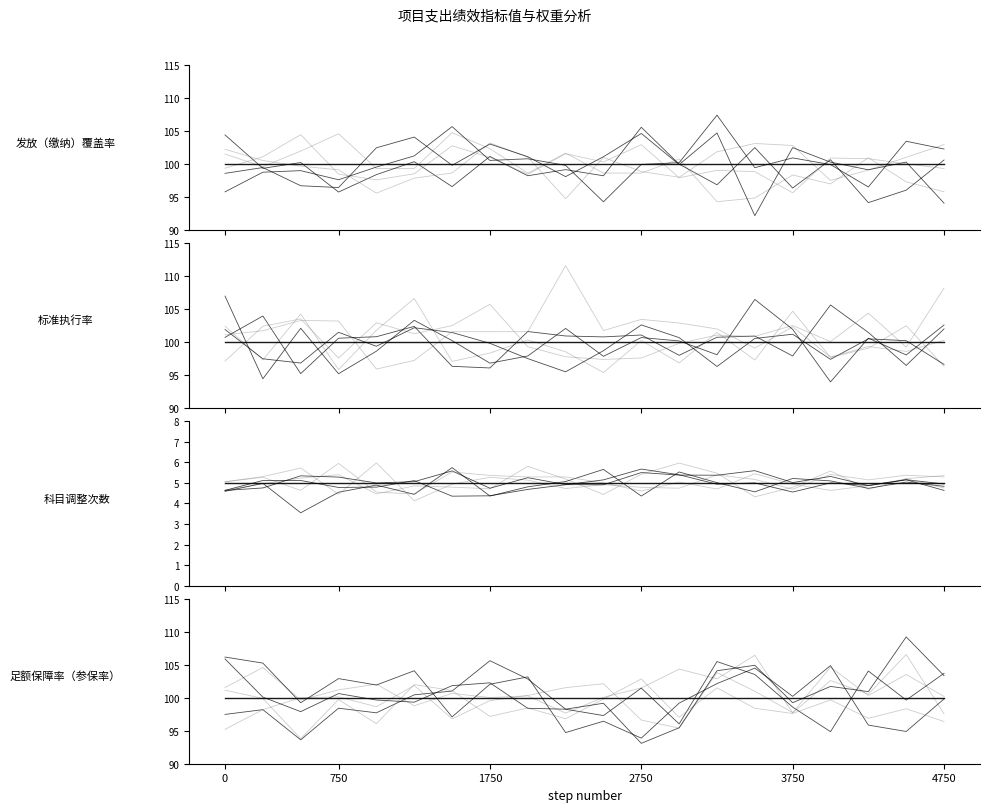

Is it true that 标准执行率 equals 100 at 4750?

True